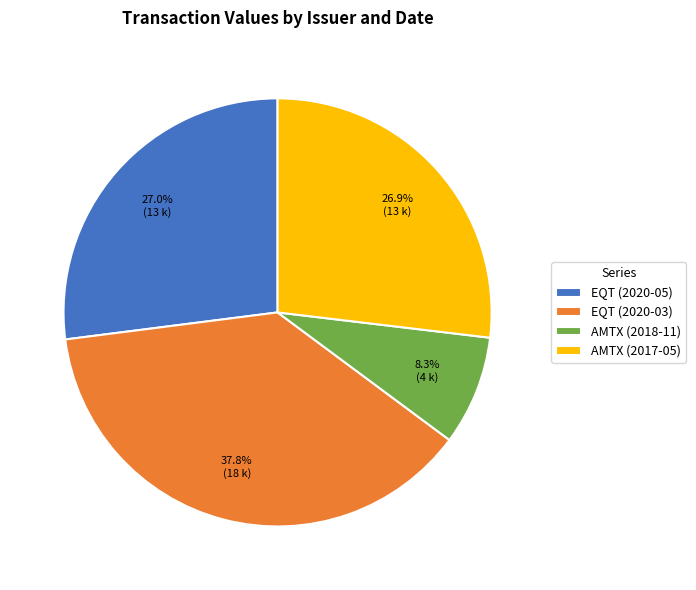

How much of the chart is everything except EQT (2020-05)?

73.0%